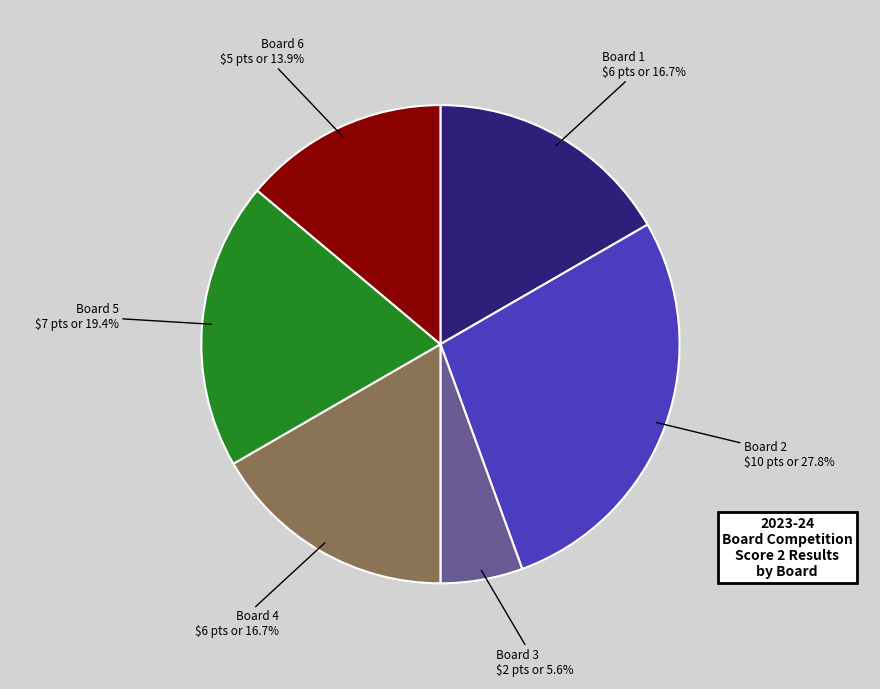

Is there any slice that represents more than half of the pie?

No